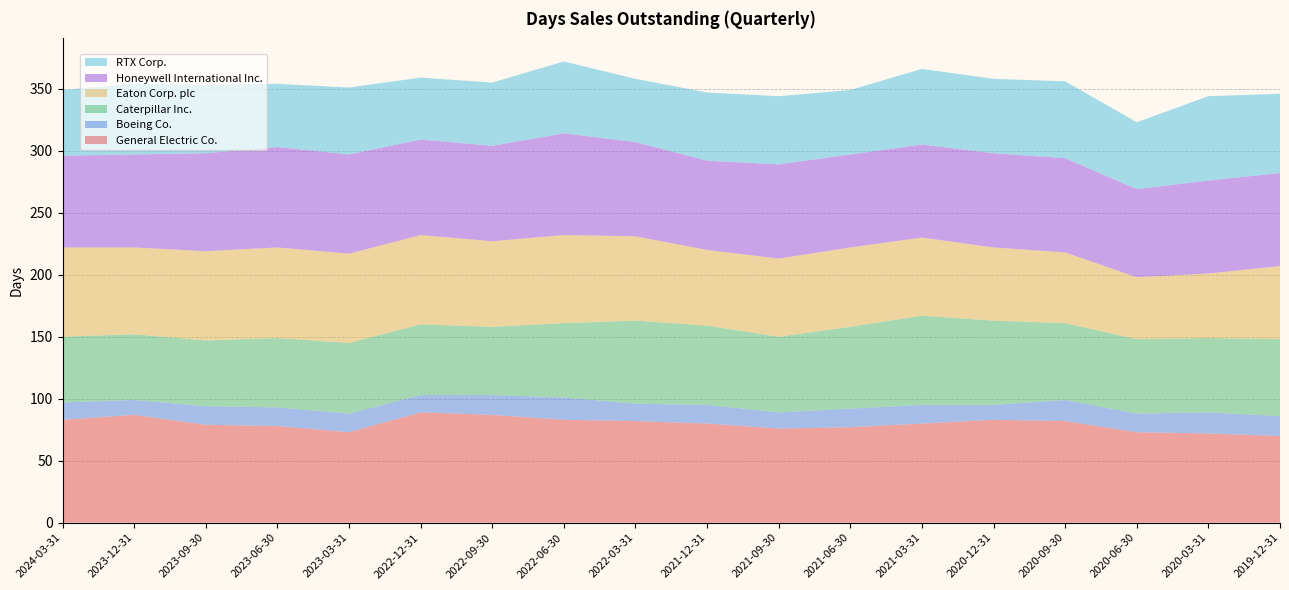

Reading left to right, extract all data points from this chart.

General Electric Co.: 2024-03-31=83	2023-12-31=87	2023-09-30=79	2023-06-30=78	2023-03-31=73	2022-12-31=89	2022-09-30=87	2022-06-30=83	2022-03-31=82	2021-12-31=80	2021-09-30=76	2021-06-30=77	2021-03-31=80	2020-12-31=83	2020-09-30=82	2020-06-30=73	2020-03-31=72	2019-12-31=70
Boeing Co.: 2024-03-31=14	2023-12-31=12	2023-09-30=15	2023-06-30=15	2023-03-31=15	2022-12-31=14	2022-09-30=16	2022-06-30=18	2022-03-31=14	2021-12-31=15	2021-09-30=13	2021-06-30=15	2021-03-31=15	2020-12-31=12	2020-09-30=17	2020-06-30=15	2020-03-31=17	2019-12-31=16
Caterpillar Inc.: 2024-03-31=53	2023-12-31=53	2023-09-30=53	2023-06-30=56	2023-03-31=57	2022-12-31=57	2022-09-30=55	2022-06-30=60	2022-03-31=67	2021-12-31=64	2021-09-30=61	2021-06-30=66	2021-03-31=72	2020-12-31=68	2020-09-30=62	2020-06-30=60	2020-03-31=60	2019-12-31=62
Eaton Corp. plc: 2024-03-31=72	2023-12-31=70	2023-09-30=72	2023-06-30=73	2023-03-31=72	2022-12-31=72	2022-09-30=69	2022-06-30=71	2022-03-31=68	2021-12-31=61	2021-09-30=63	2021-06-30=64	2021-03-31=63	2020-12-31=59	2020-09-30=57	2020-06-30=50	2020-03-31=52	2019-12-31=59
Honeywell International Inc.: 2024-03-31=74	2023-12-31=75	2023-09-30=79	2023-06-30=81	2023-03-31=80	2022-12-31=77	2022-09-30=77	2022-06-30=82	2022-03-31=76	2021-12-31=72	2021-09-30=76	2021-06-30=75	2021-03-31=75	2020-12-31=76	2020-09-30=76	2020-06-30=71	2020-03-31=75	2019-12-31=75
RTX Corp.: 2024-03-31=53	2023-12-31=57	2023-09-30=55	2023-06-30=51	2023-03-31=54	2022-12-31=50	2022-09-30=51	2022-06-30=58	2022-03-31=51	2021-12-31=55	2021-09-30=55	2021-06-30=52	2021-03-31=61	2020-12-31=60	2020-09-30=62	2020-06-30=54	2020-03-31=68	2019-12-31=64